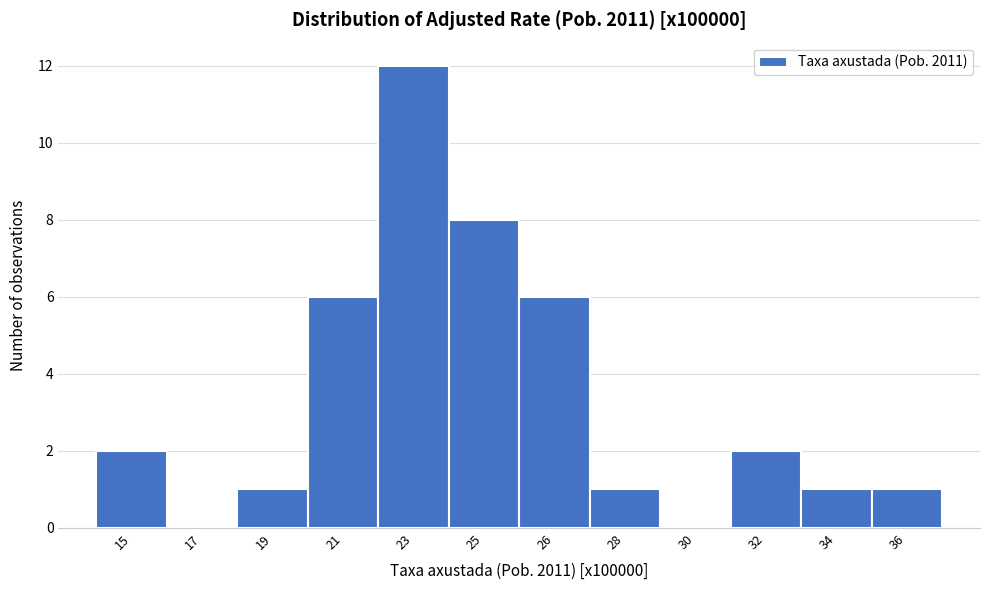

Reading right to left, list all the values displayed in this chart.

36=1	34=1	32=2	30=0	28=1	26=6	25=8	23=12	21=6	19=1	17=0	15=2